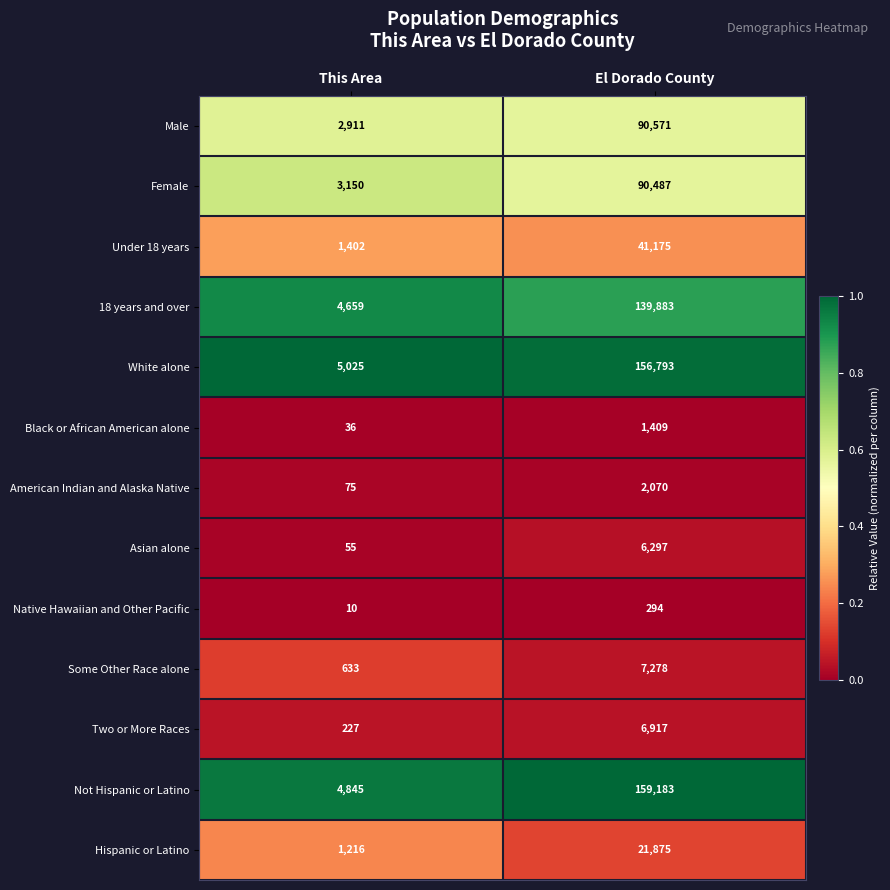

What is the sum of the Not Hispanic or Latino values at El Dorado County and This Area?

164028